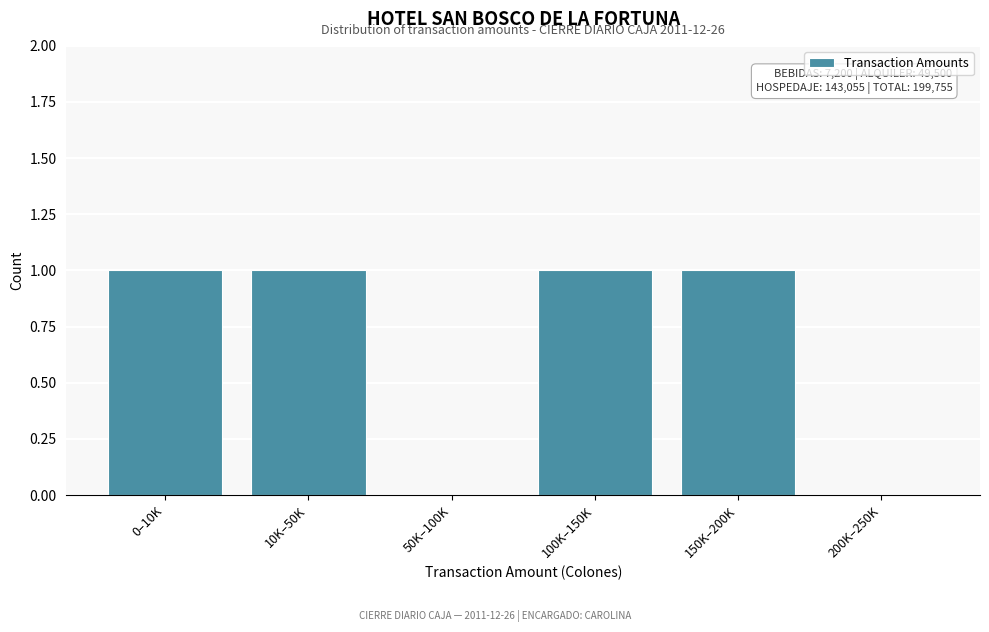

Reading left to right, extract all data points from this chart.

0–10K=1	10K–50K=1	50K–100K=0	100K–150K=1	150K–200K=1	200K–250K=0